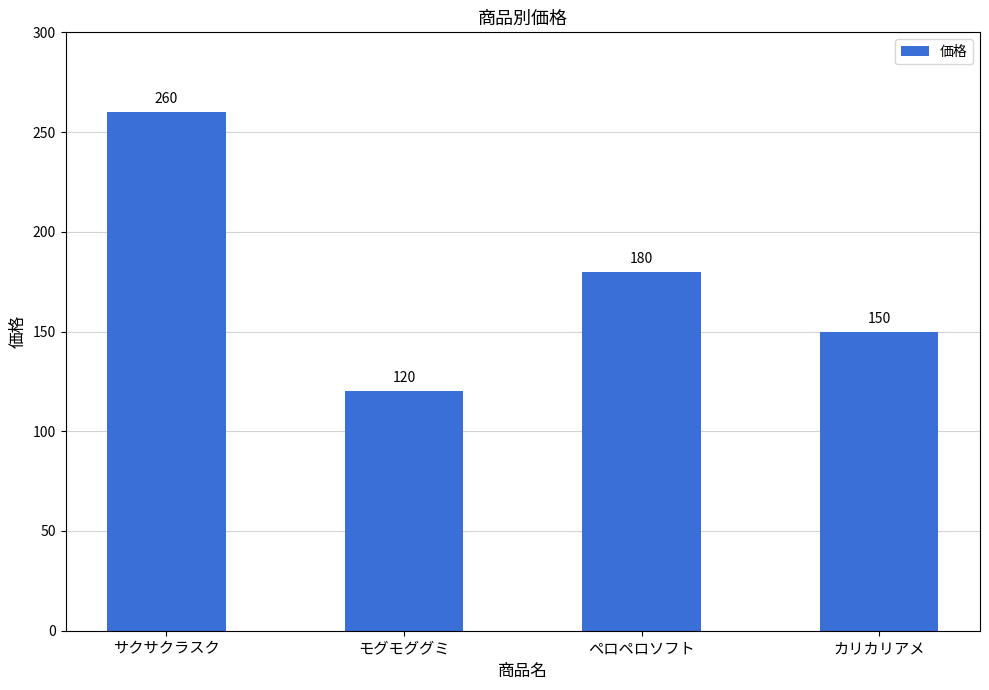

How many values are between 150 and 260?

3